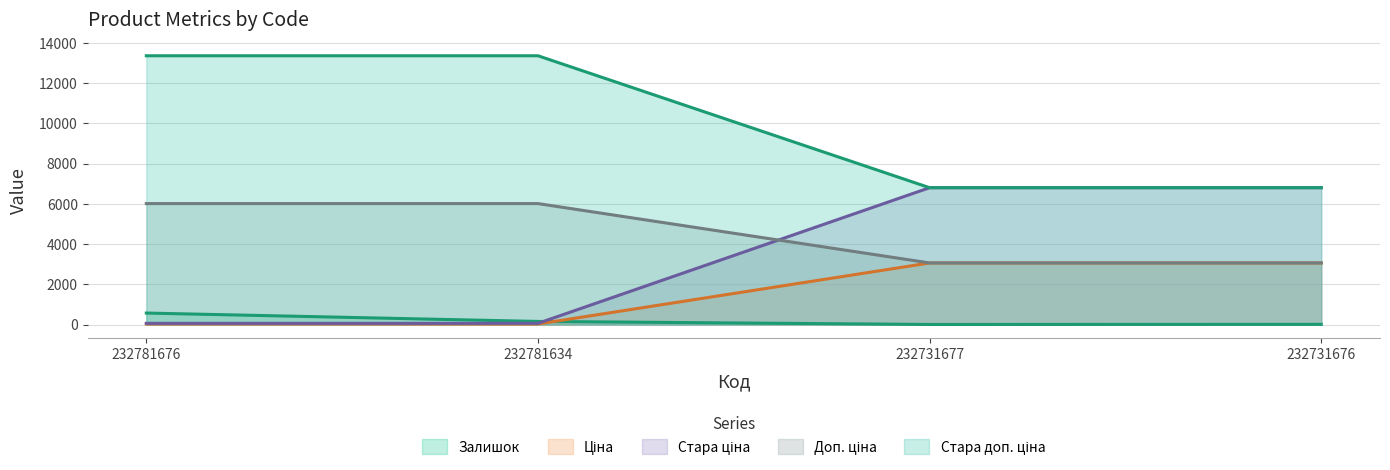

True or false: Залишок and Ціна cross at least once.

True